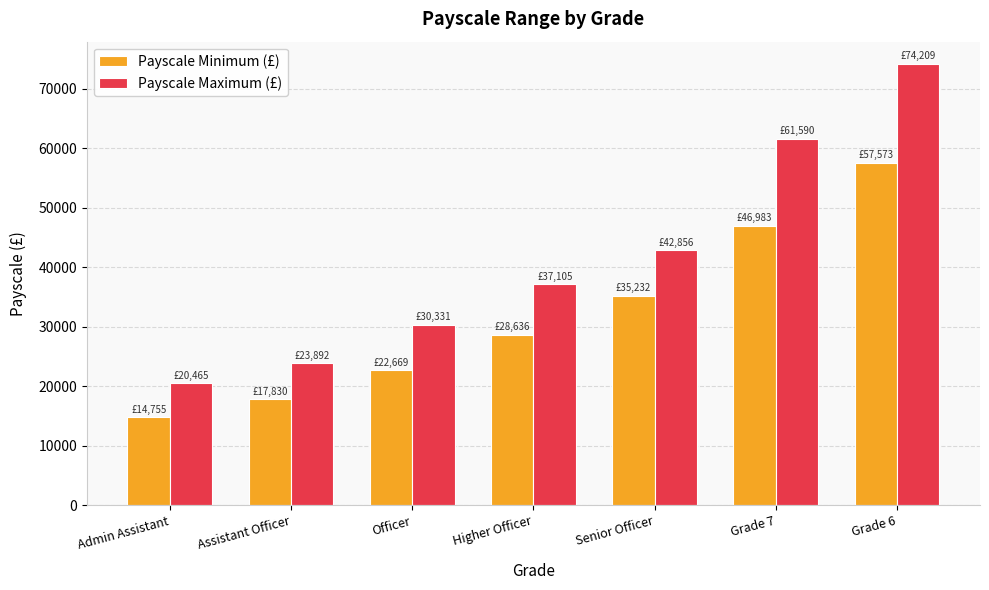

What is the sum of the Payscale Minimum (£) values at Higher Officer and Grade 7?

75619